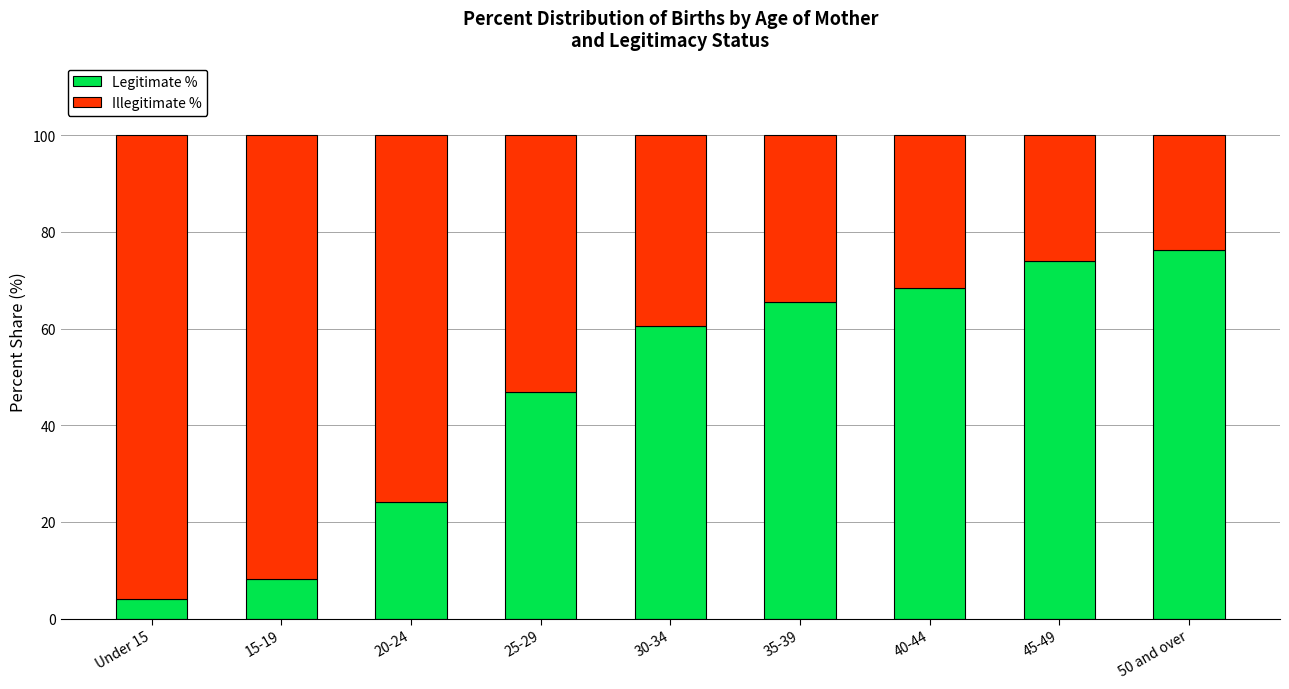

Is it true that Legitimate % equals 46.9 at 25-29?

True